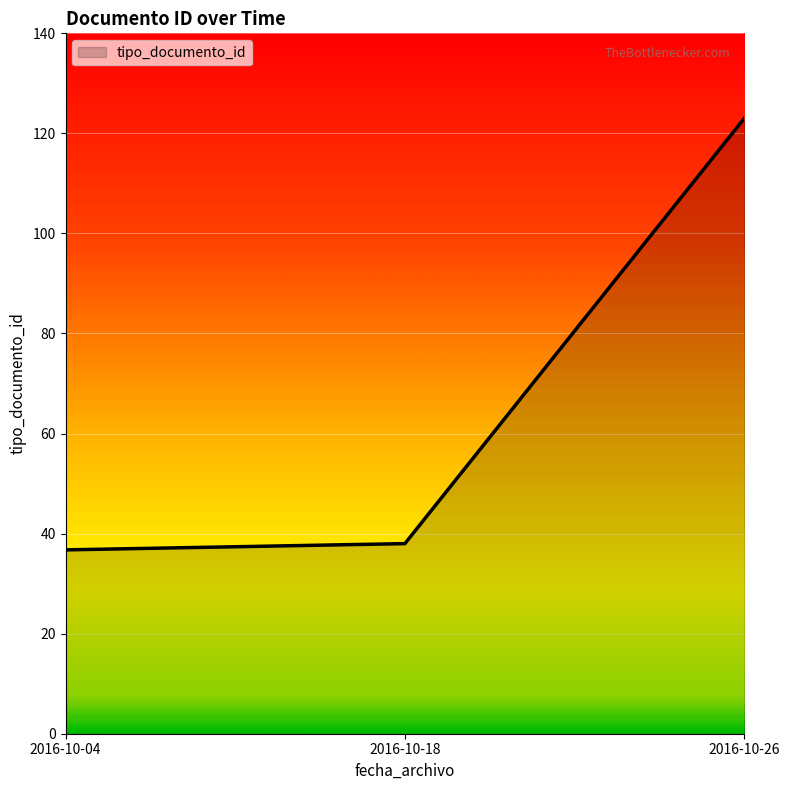

What is the change in value from 2016-10-18 to 2016-10-26?

+85.0